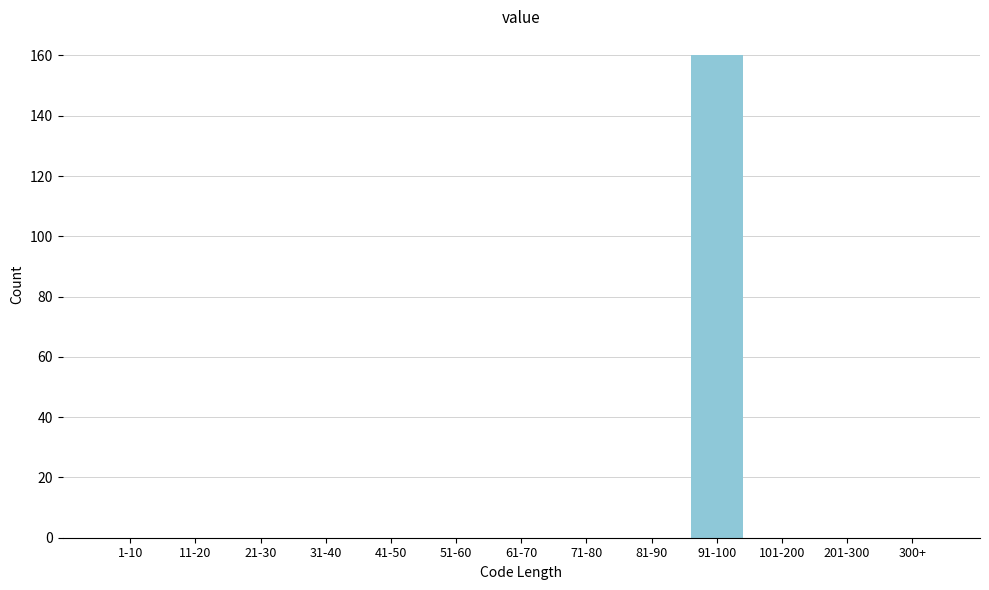

Reading left to right, extract all data points from this chart.

1-10=0	11-20=0	21-30=0	31-40=0	41-50=0	51-60=0	61-70=0	71-80=0	81-90=0	91-100=160	101-200=0	201-300=0	300+=0